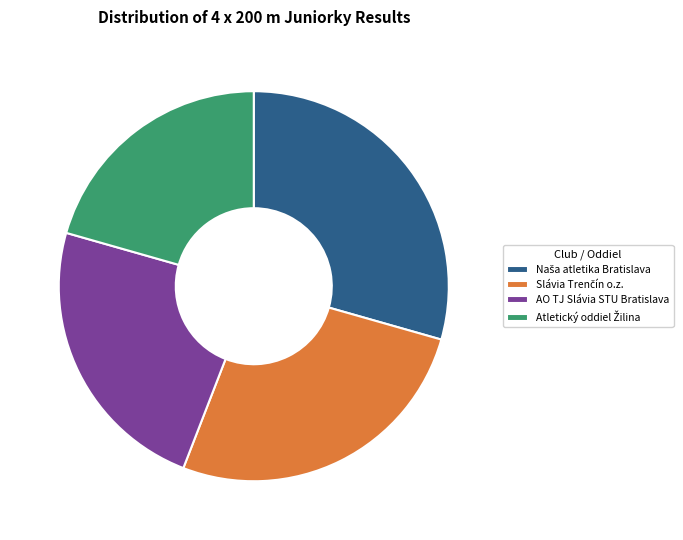

The AO TJ Slávia STU Bratislava slice represents 12% of the pie. True or false?

False